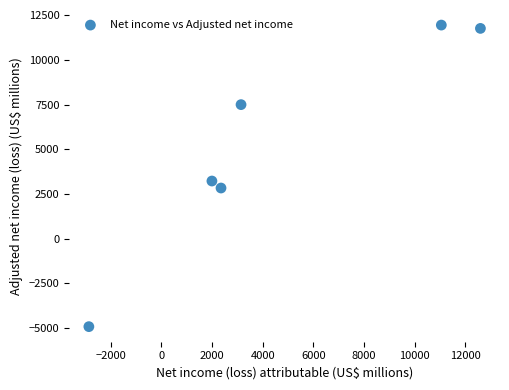

What Y value in the scatter plot is closest to 3511?

3222